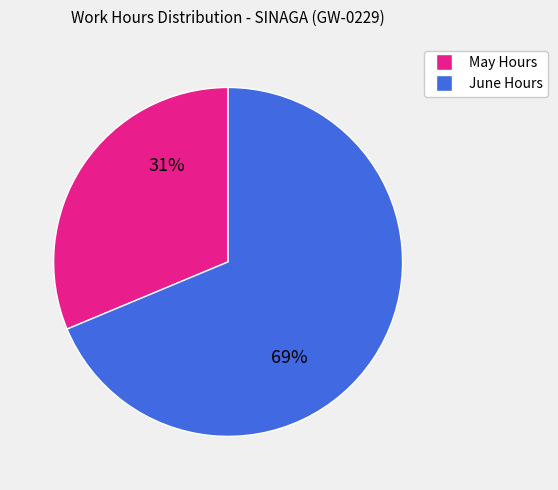

True or false: June Hours accounts for 61% of the total.

False